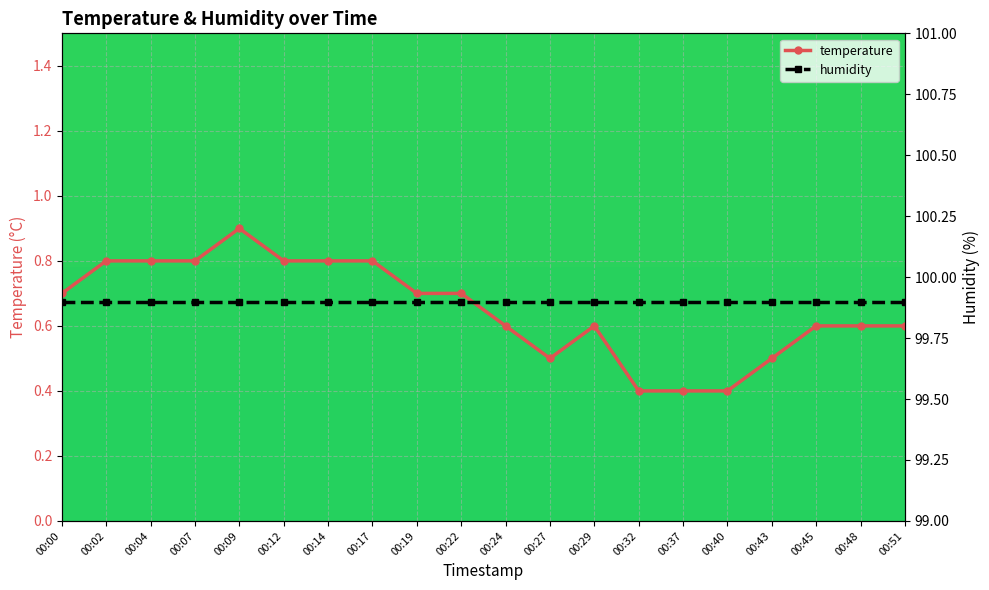

True or false: the data shows 0.6 at 00:24.

True